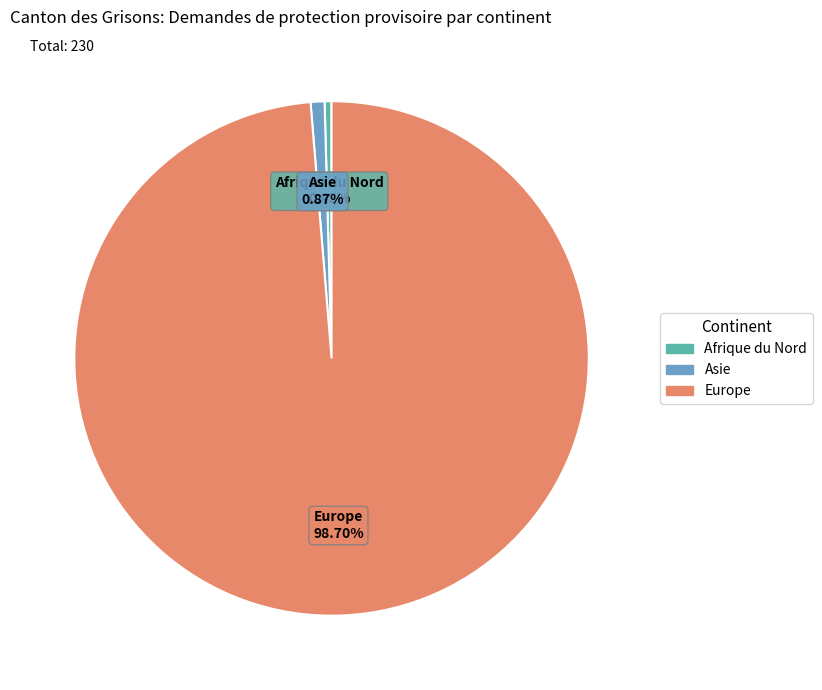

What percentage is NOT represented by Asie?

99.1%